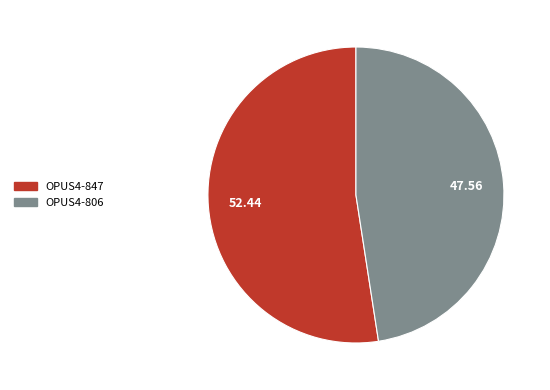

What is the ratio of the value at OPUS4-806 to the value at OPUS4-847?

0.9